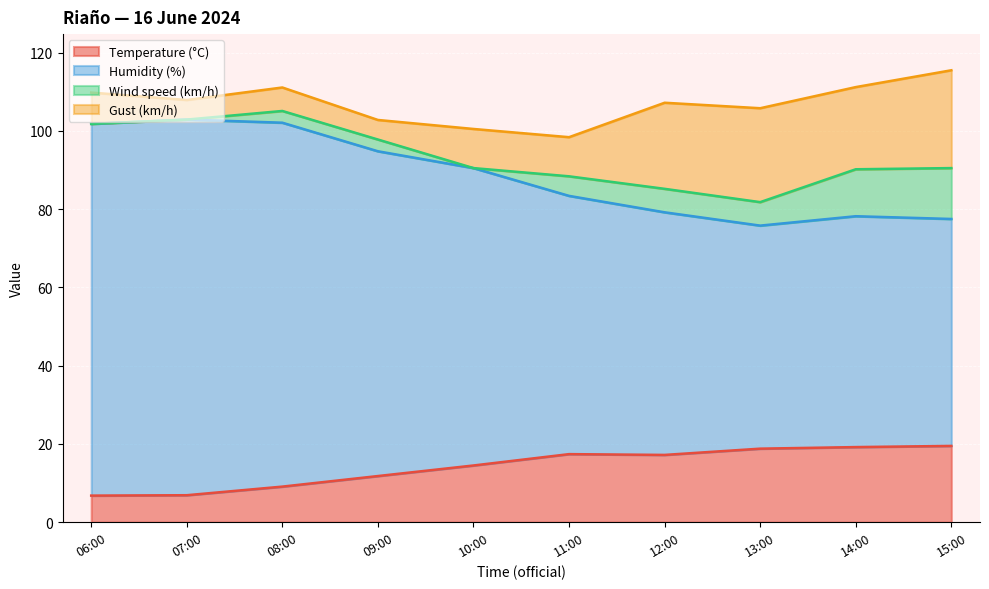

What is the total value across all series at 06:00?

109.8